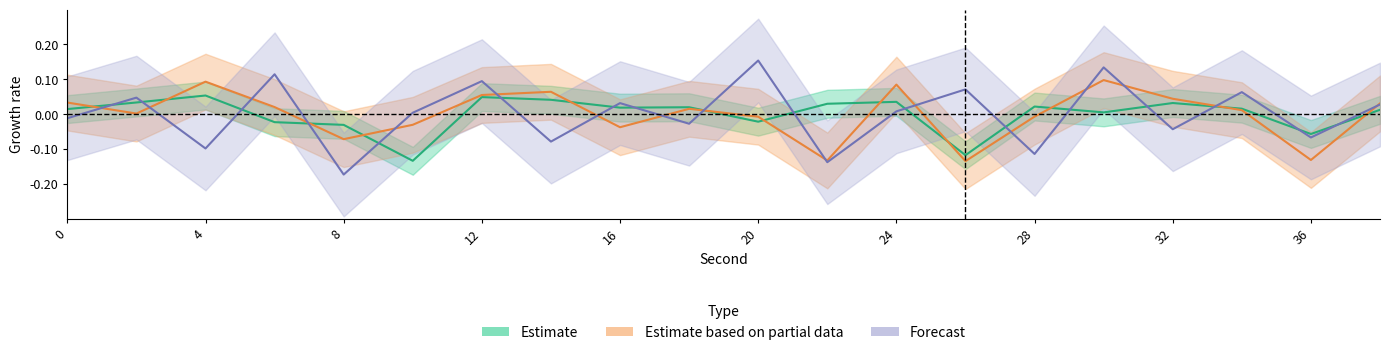

Which series has the largest range (max minus min)?

Forecast